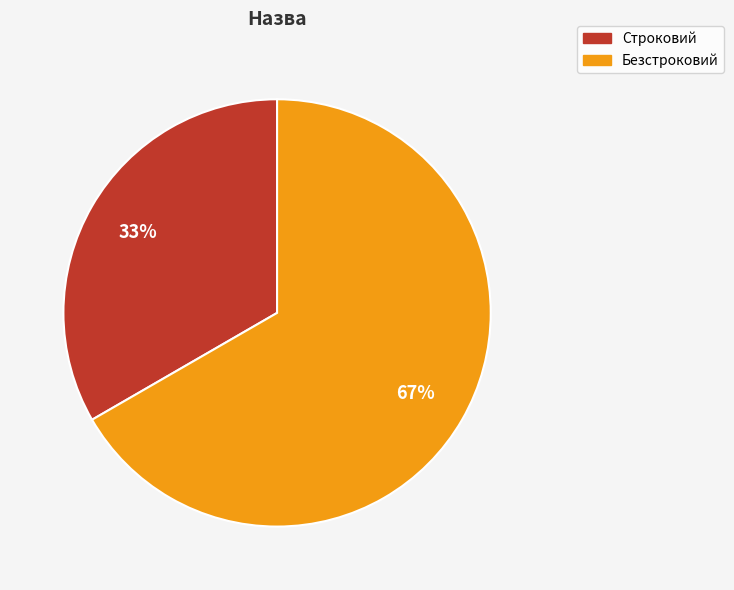

True or false: Строковий accounts for 21% of the total.

False